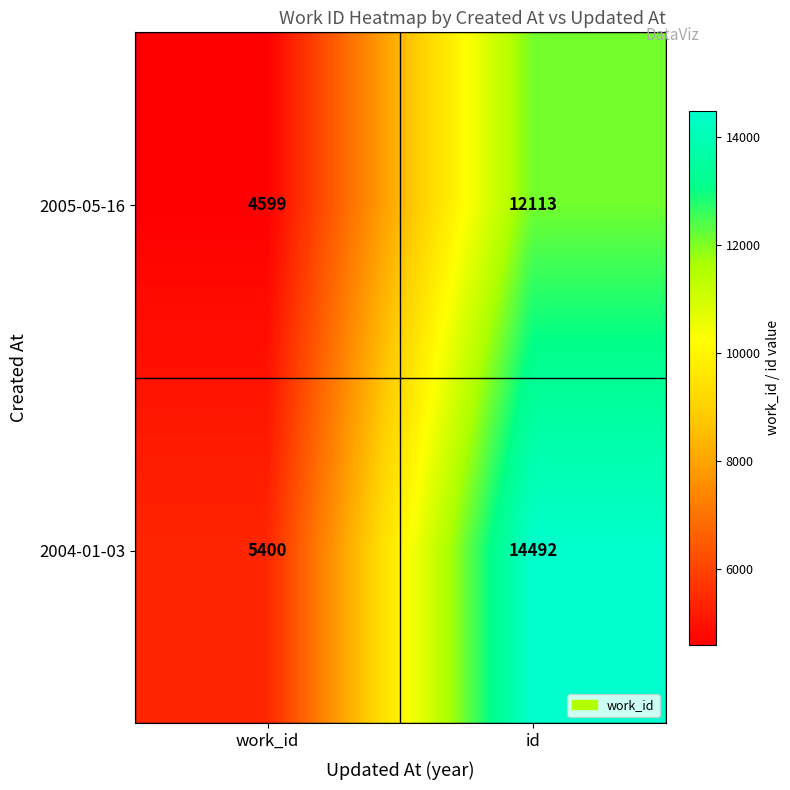

Reading right to left, extract all data points from this chart.

2005-05-16: 12113	4599
2004-01-03: 14492	5400